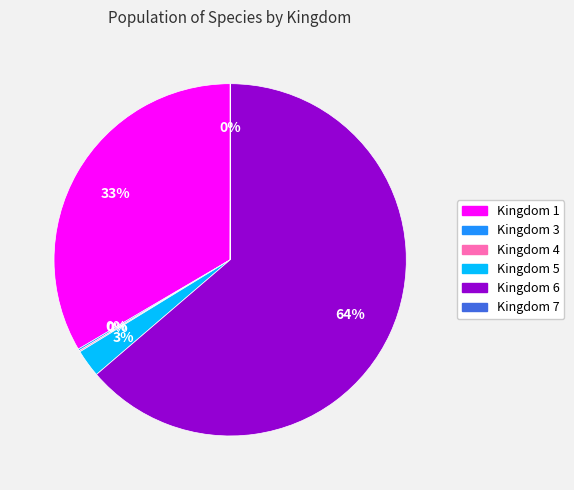

The Kingdom 5 slice represents 3% of the pie. True or false?

True